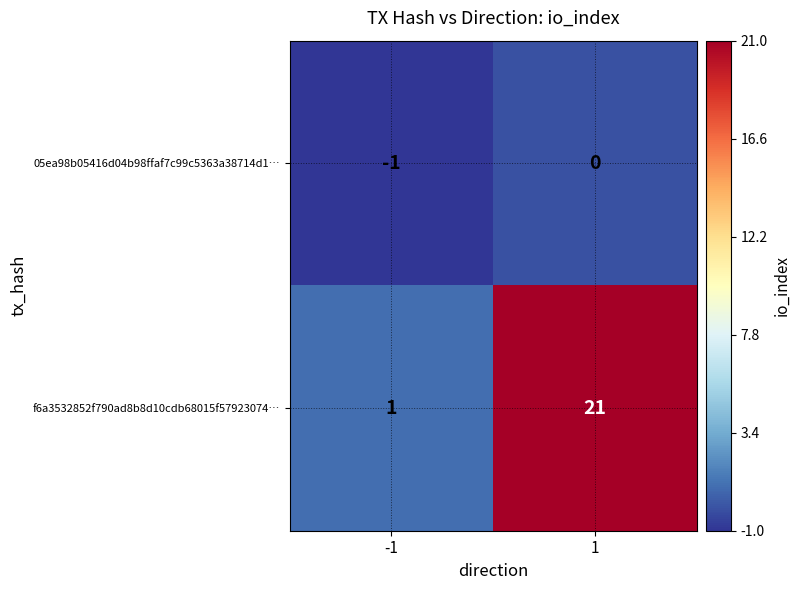

At which category is the sum across all series the highest?

1